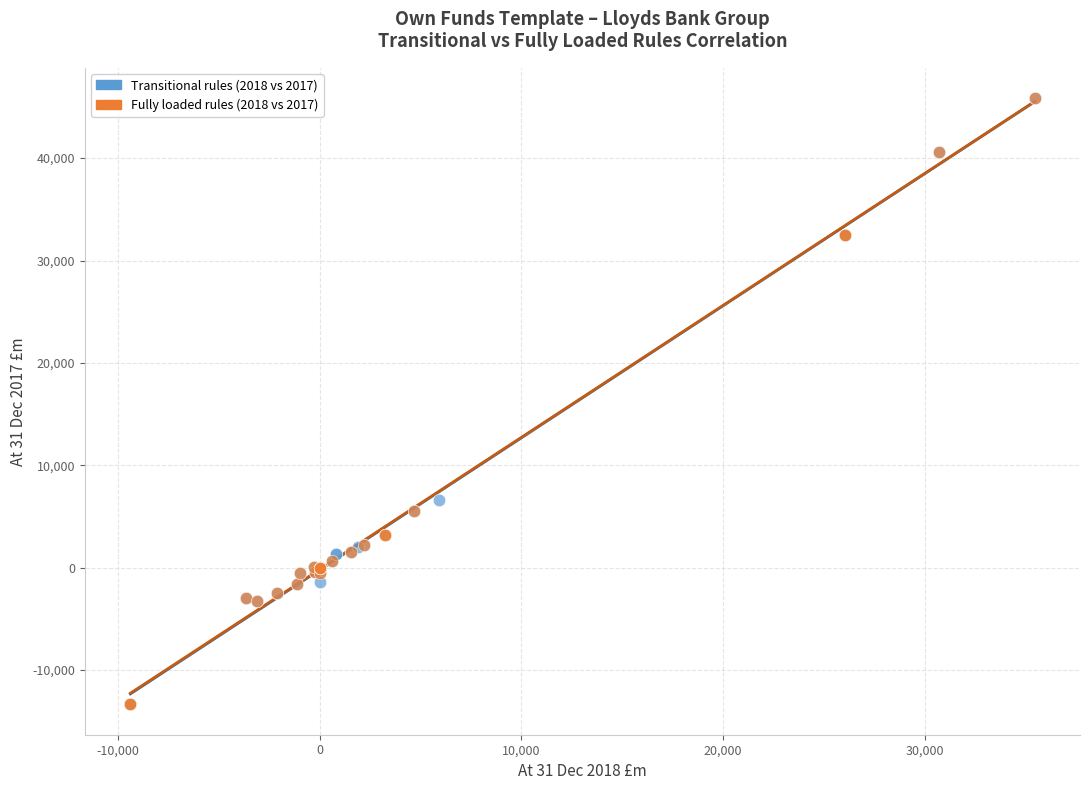

What are all the series names shown in the legend?

Transitional rules (2018 vs 2017), Fully loaded rules (2018 vs 2017)